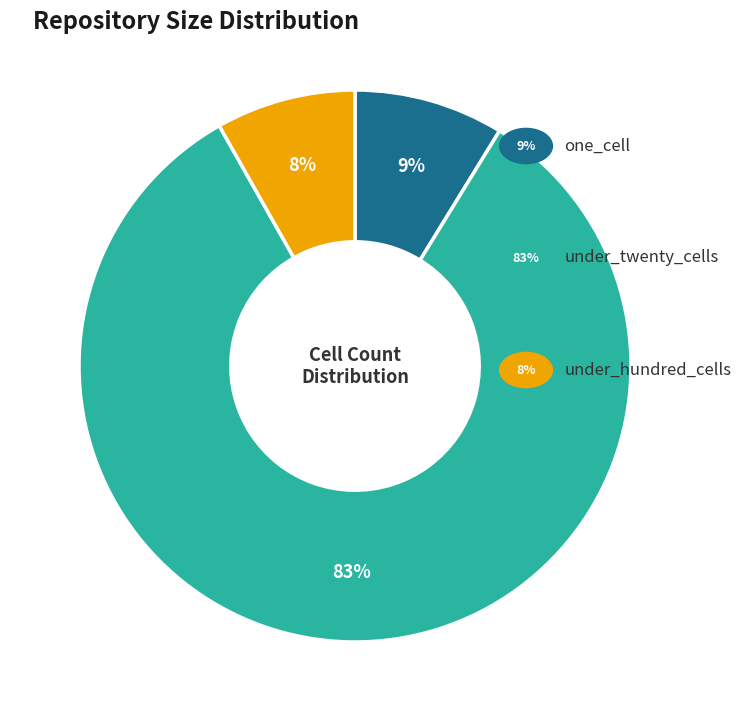

To the nearest percent, what is the average slice percentage?

33%